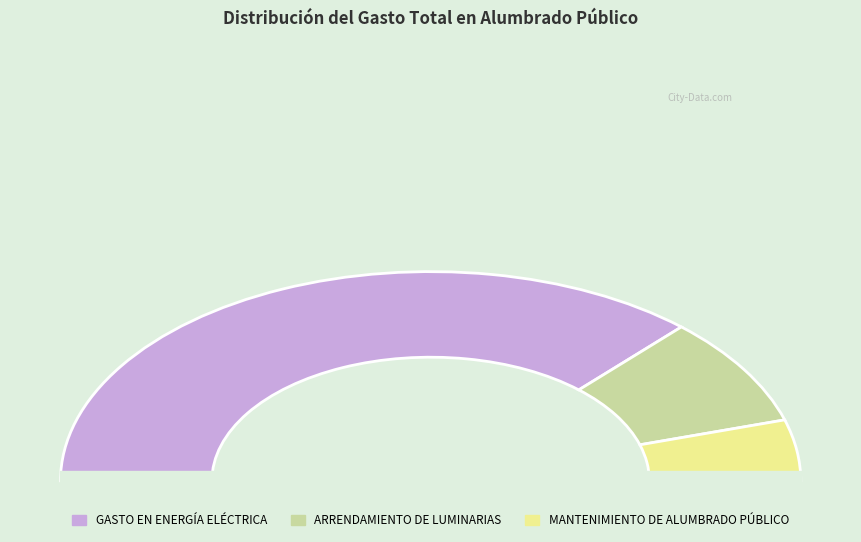

Is GASTO EN ENERGÍA ELÉCTRICA the majority of the pie?

Yes